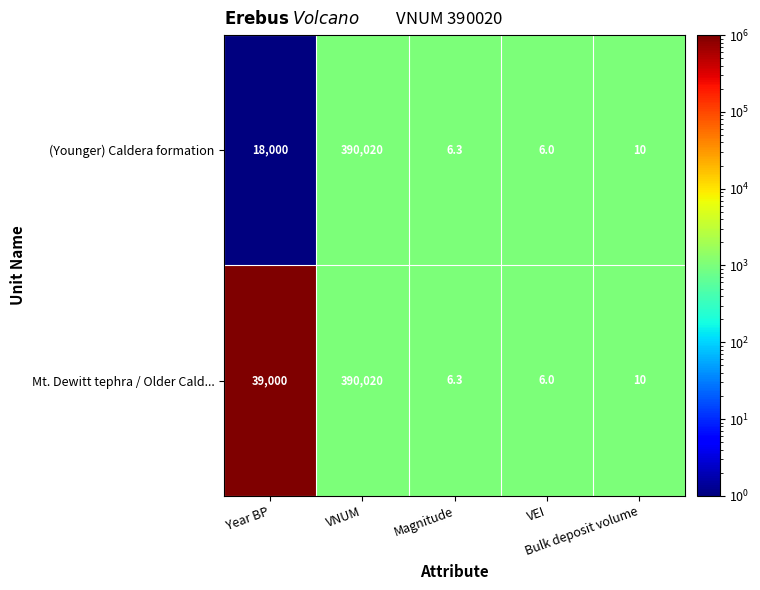

What is the minimum value shown in the chart?

6.0